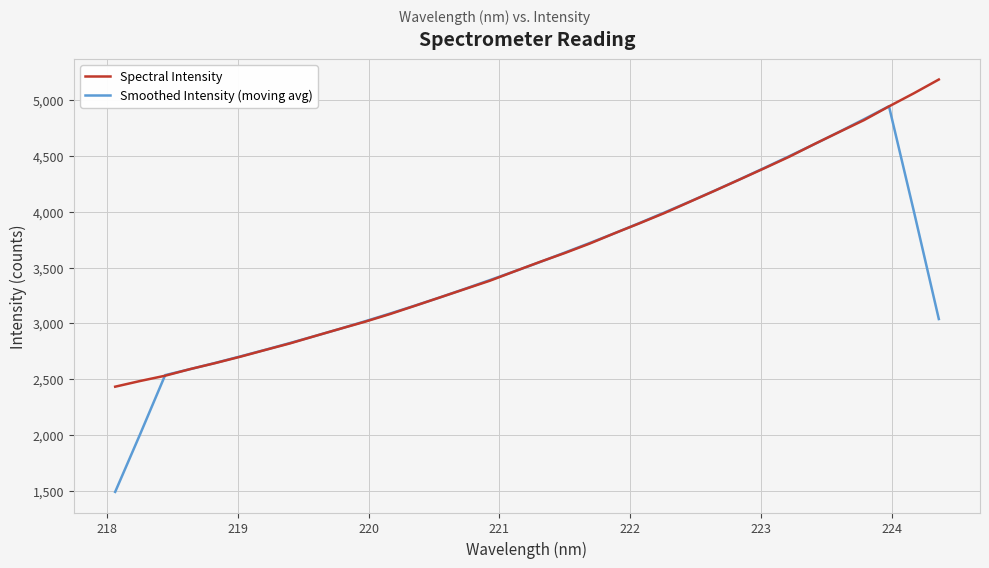

What is the greatest value displayed?

5185.3